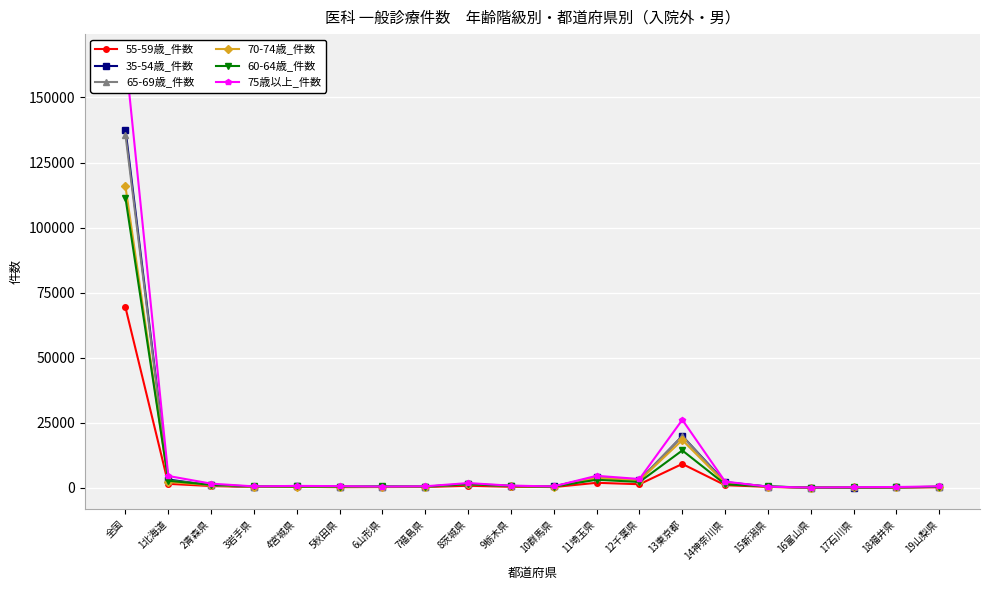

What is the value of the 60-64歳_件数 point at the 8th from the left?

497